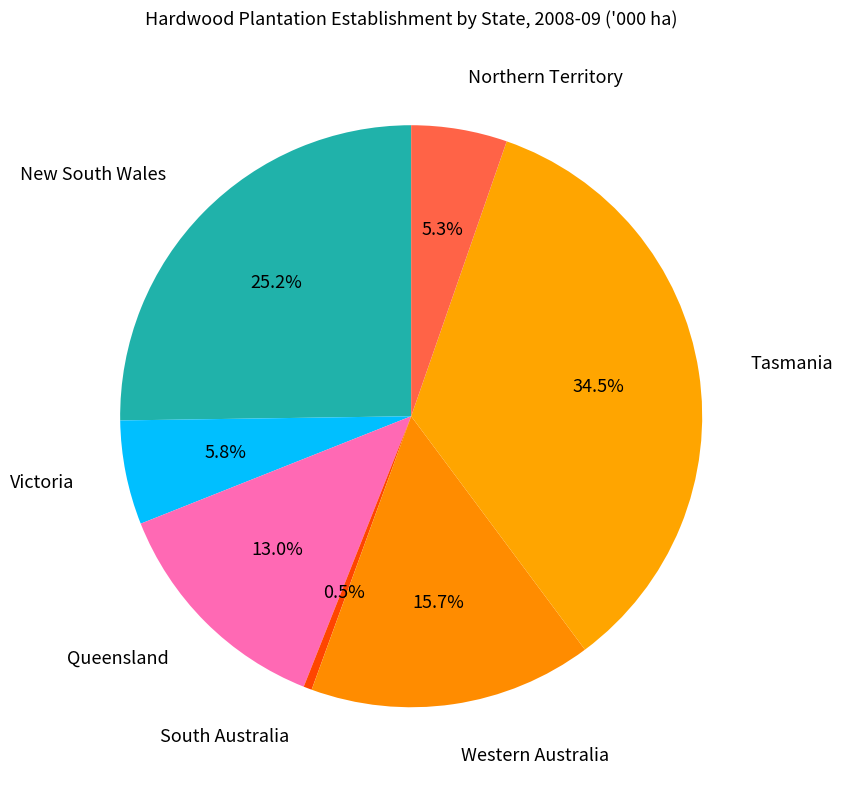

Between South Australia and Western Australia, which is larger?

Western Australia